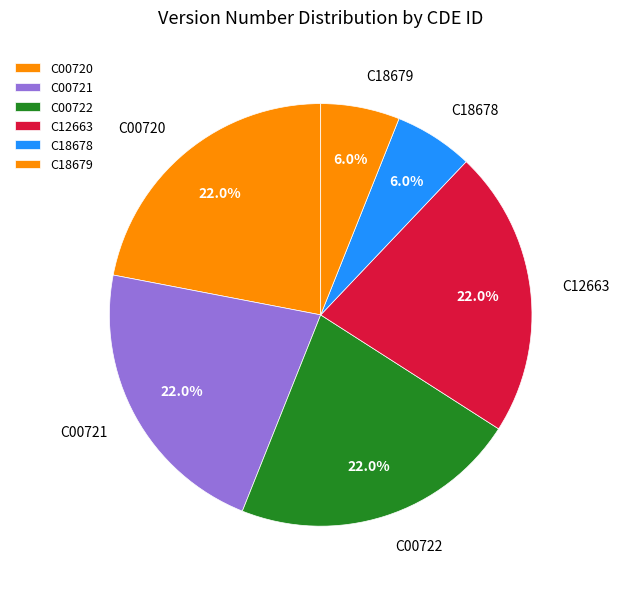

What percentage do C18679 and C00720 together represent?

28.0%